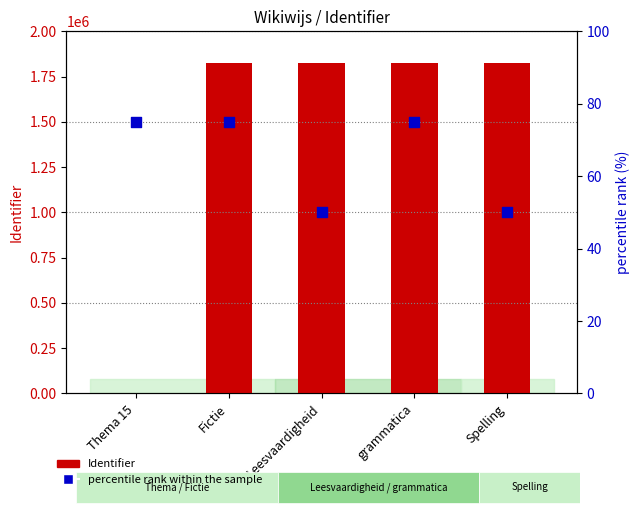

At how many categories does at least one series exceed 1299887?

4